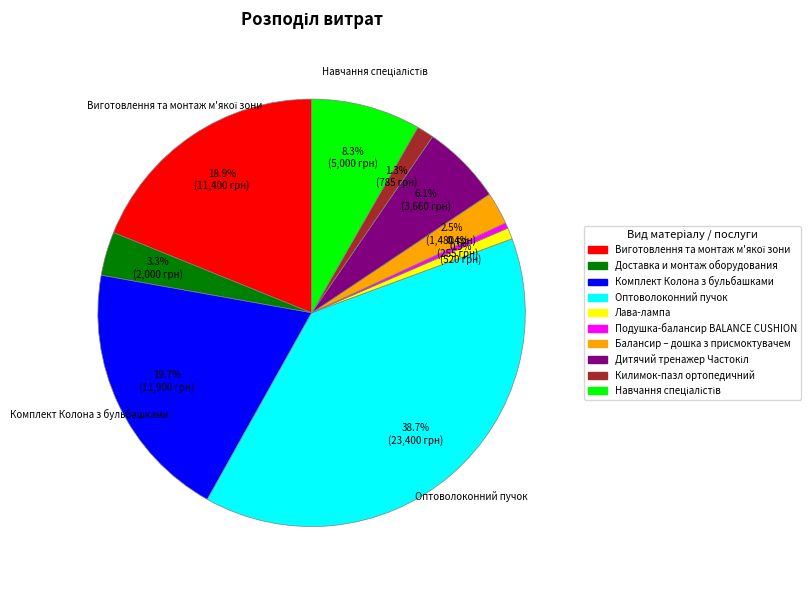

Which has a higher value, Килимок-пазл ортопедичний or Балансир – дошка з присмоктувачем?

Балансир – дошка з присмоктувачем